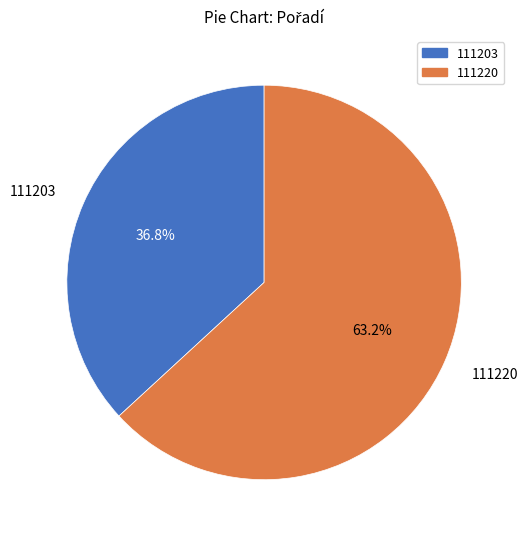

How many slices are in this pie chart?

2